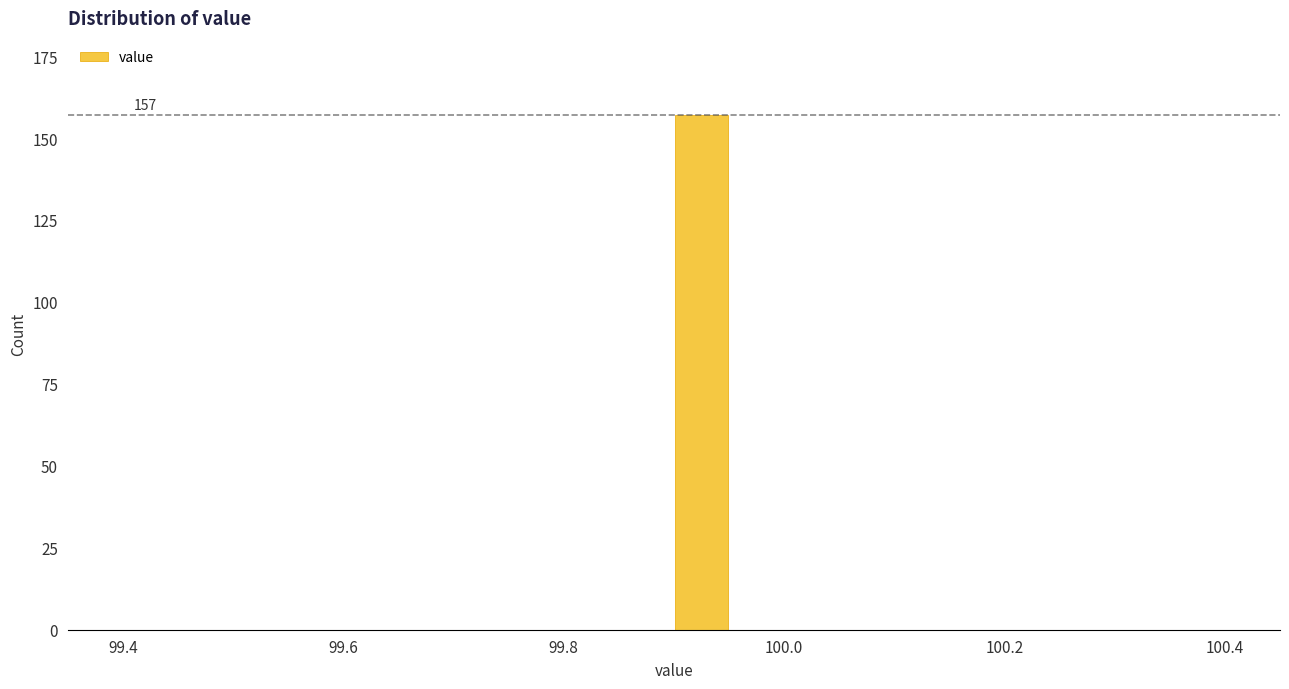

Read against the x-axis, roughly where is the centre of the tallest bar?

99.92